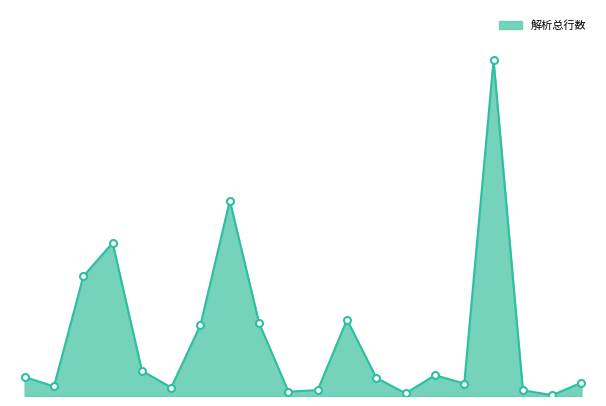

Does the chart display data point markers on the line(s)?

No